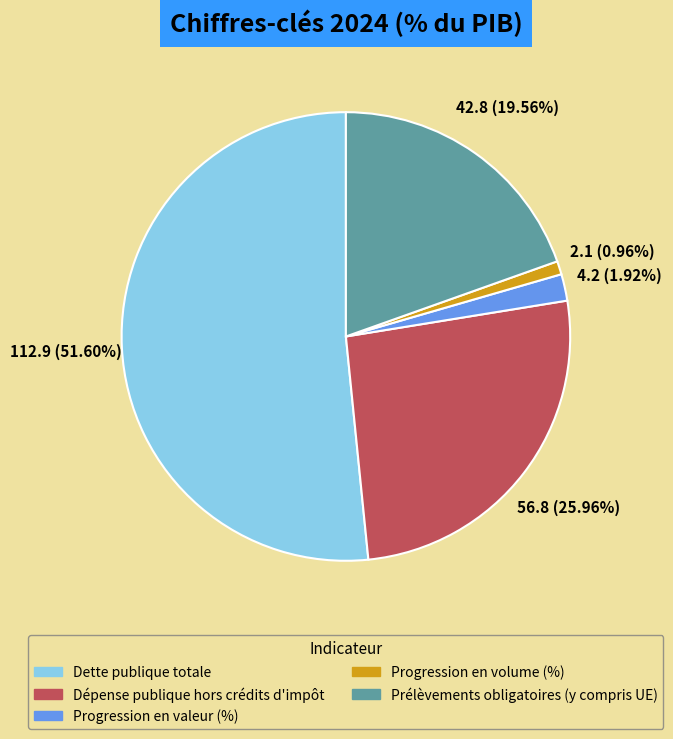

What percentage is NOT represented by Prélèvements obligatoires (y compris UE)?

80.4%